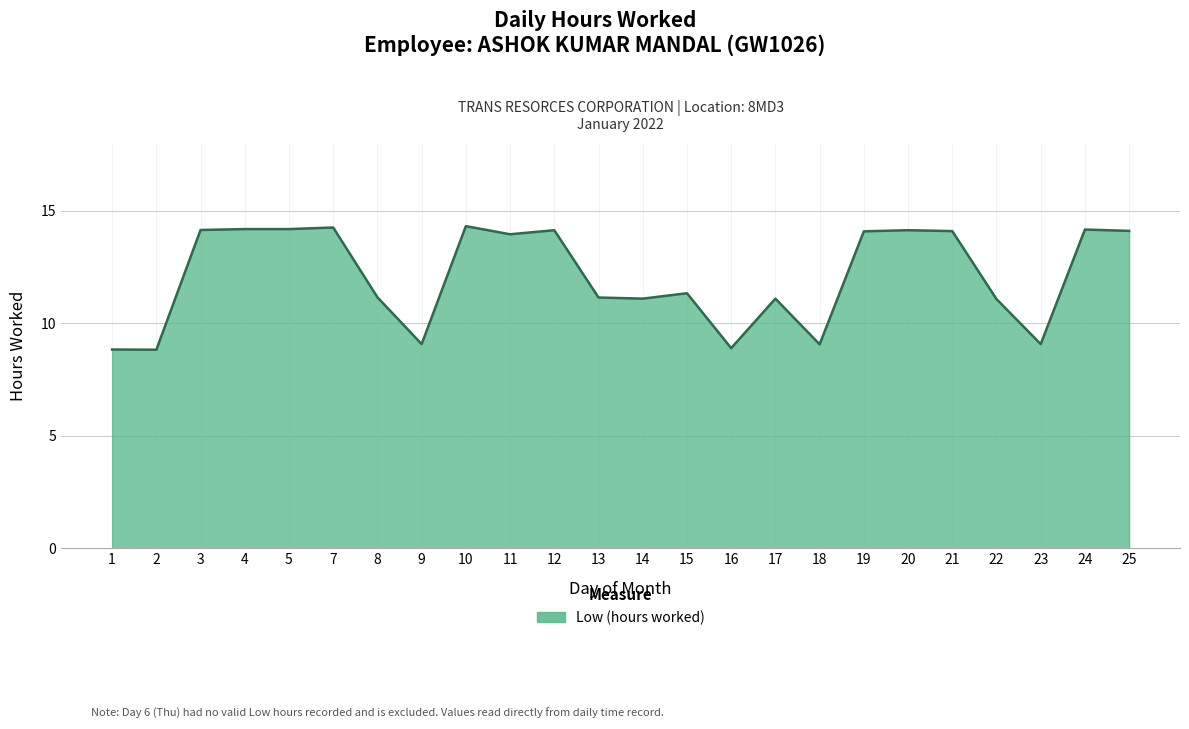

Is it true that the value at 17 is 11.1?

True